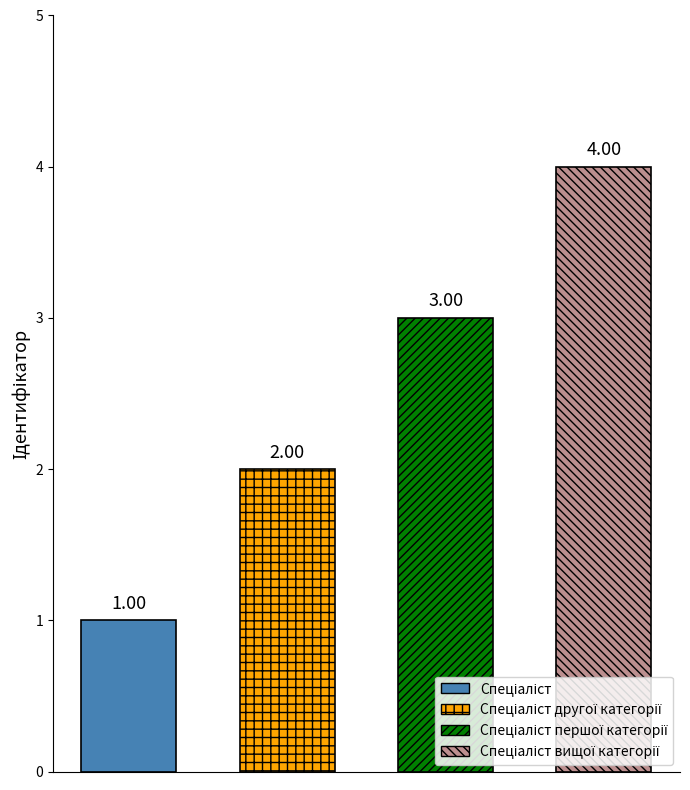

What is the greatest value displayed?

4